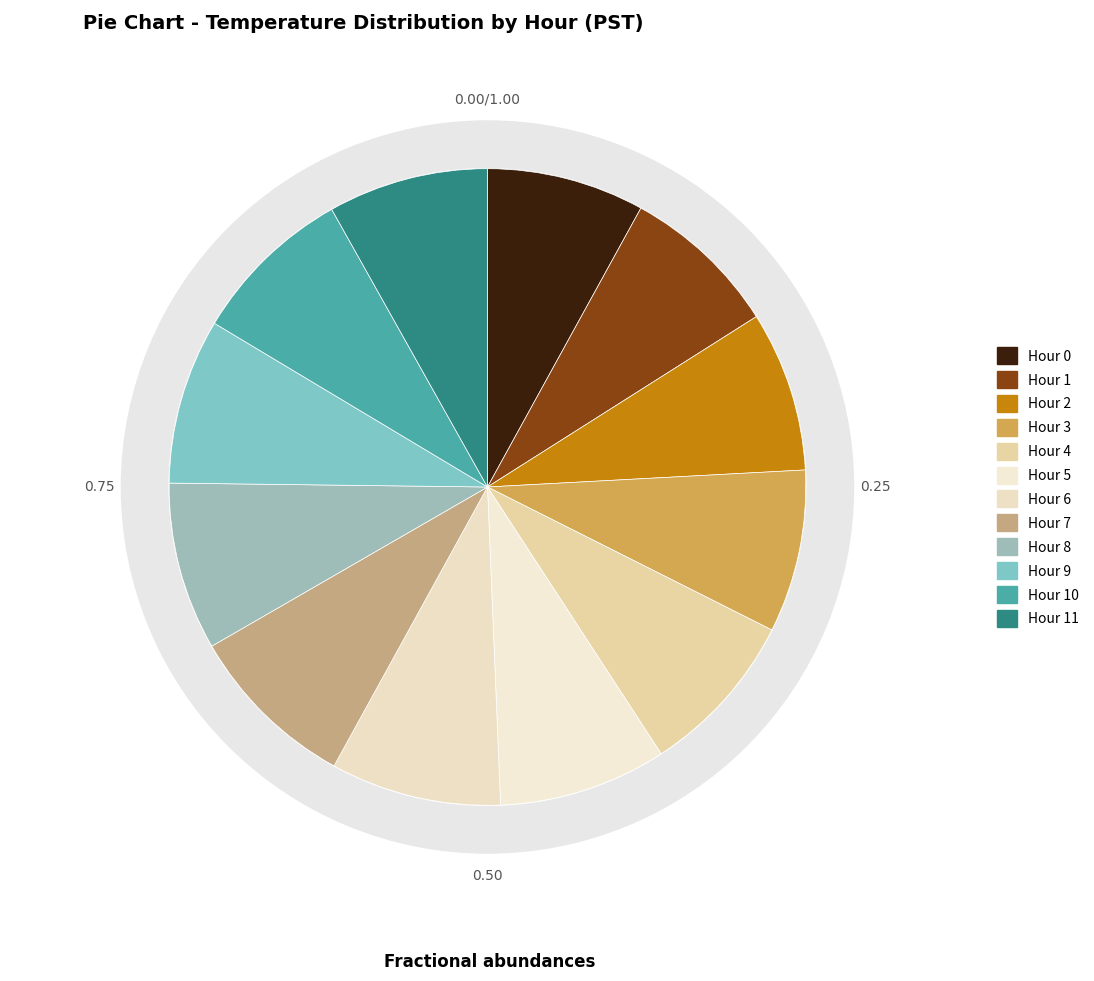

Combined, do Hour 11 and Hour 6 account for over 50%?

No